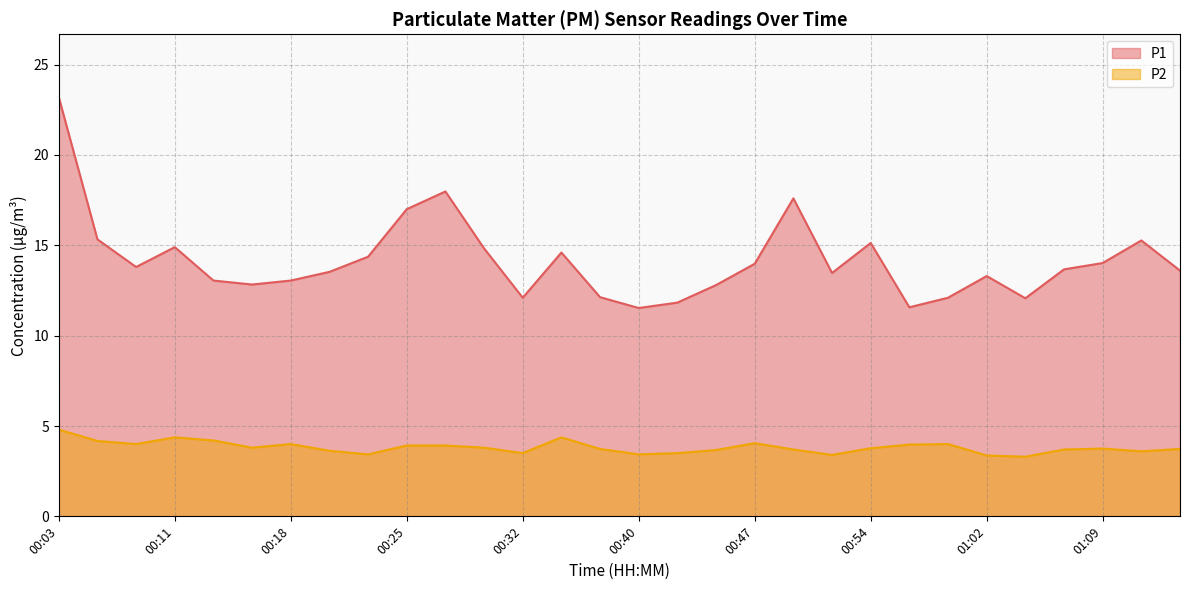

What is the average value of the P2 series?

3.8